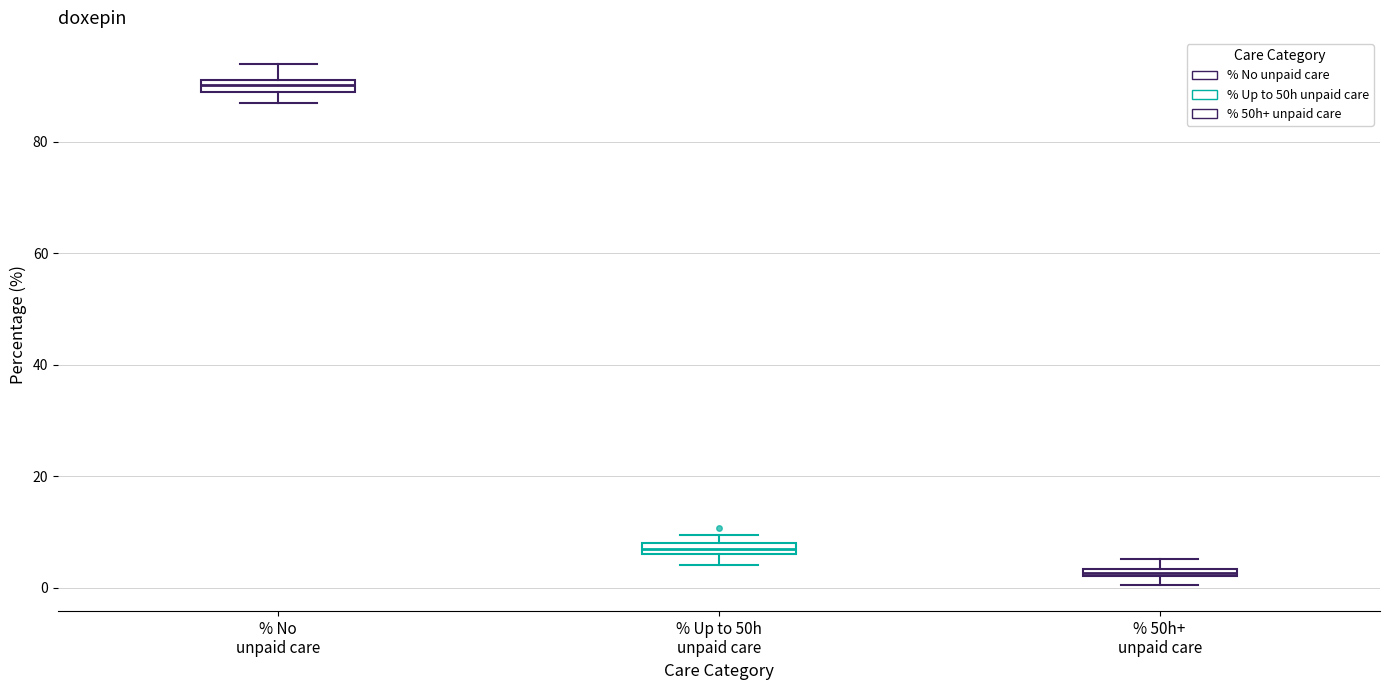

Which box has the lowest median line?

% 50h+ unpaid care